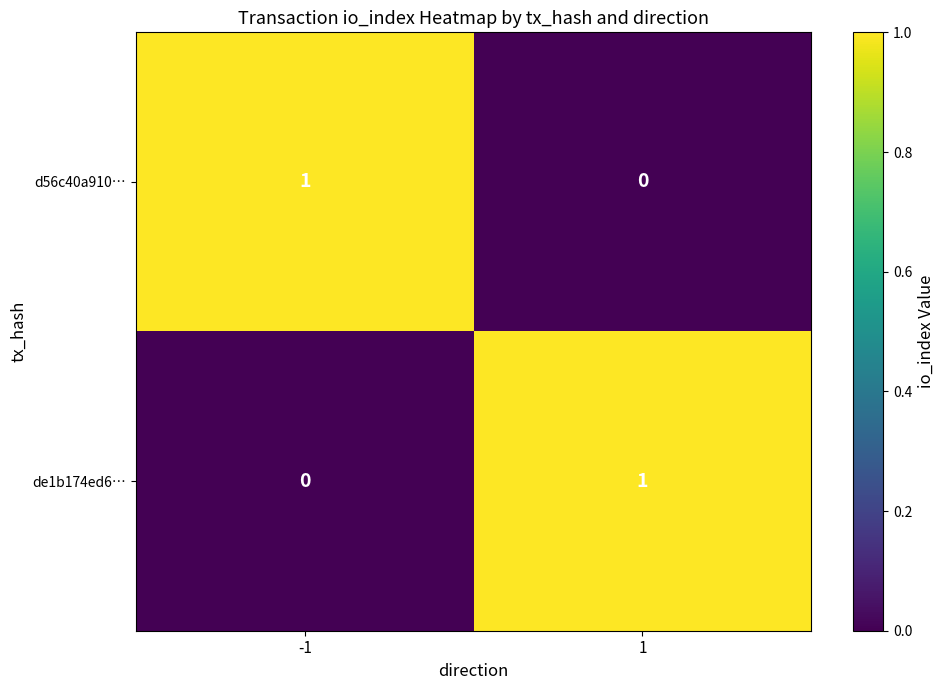

Rank the series at 1 from highest to lowest value.

de1b174ed6…, d56c40a910…